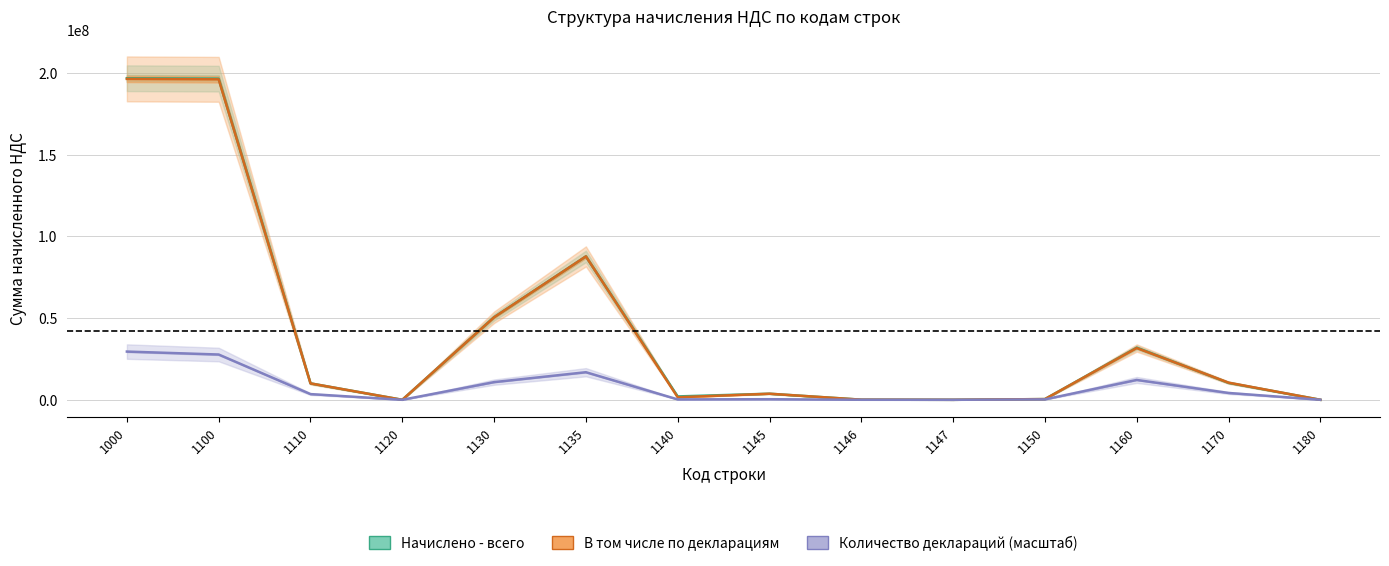

Where is Количество деклараций (масштаб) nearest to the value 14754458?

1135